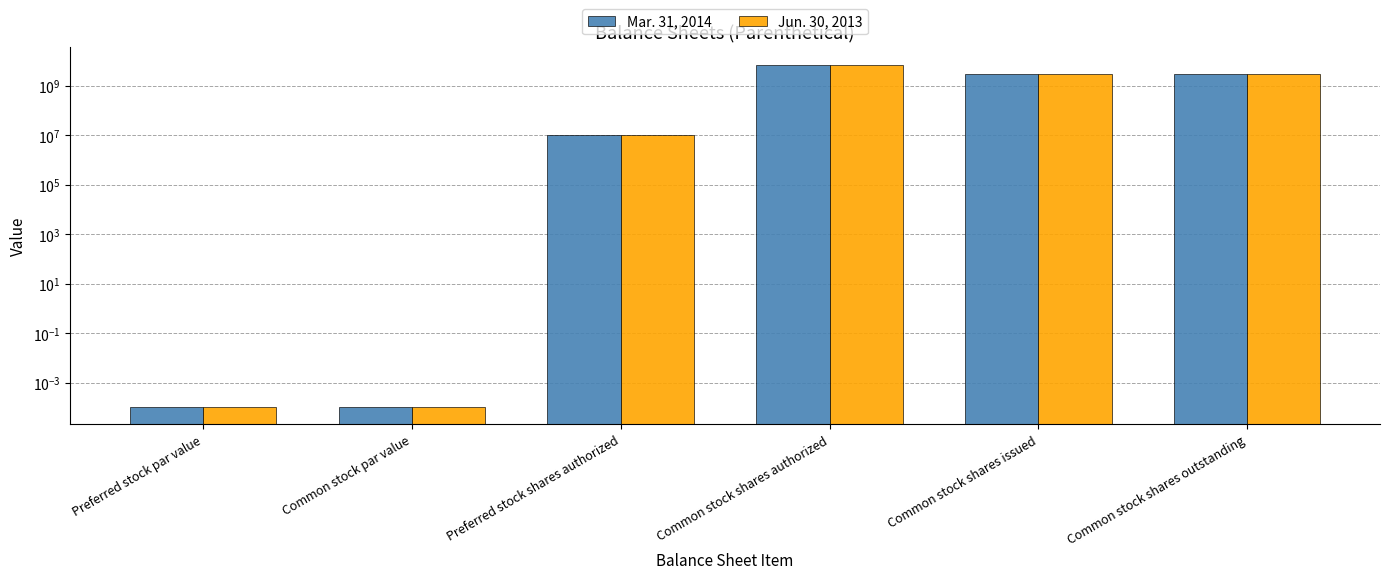

What is the maximum value shown in the chart?

7000000000.0